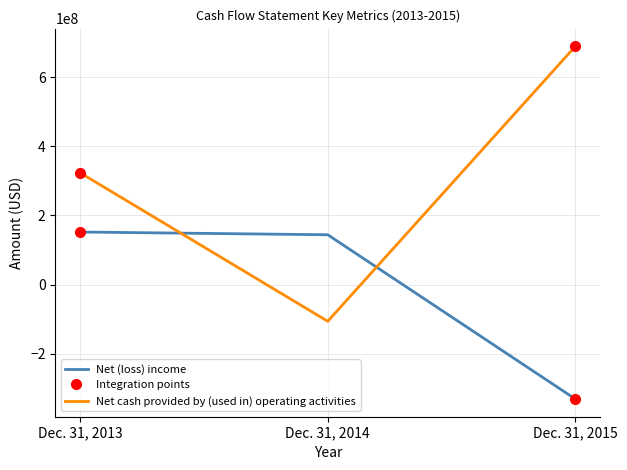

How many Net cash provided by (used in) operating activities values are between -106378000 and 689895000?

3